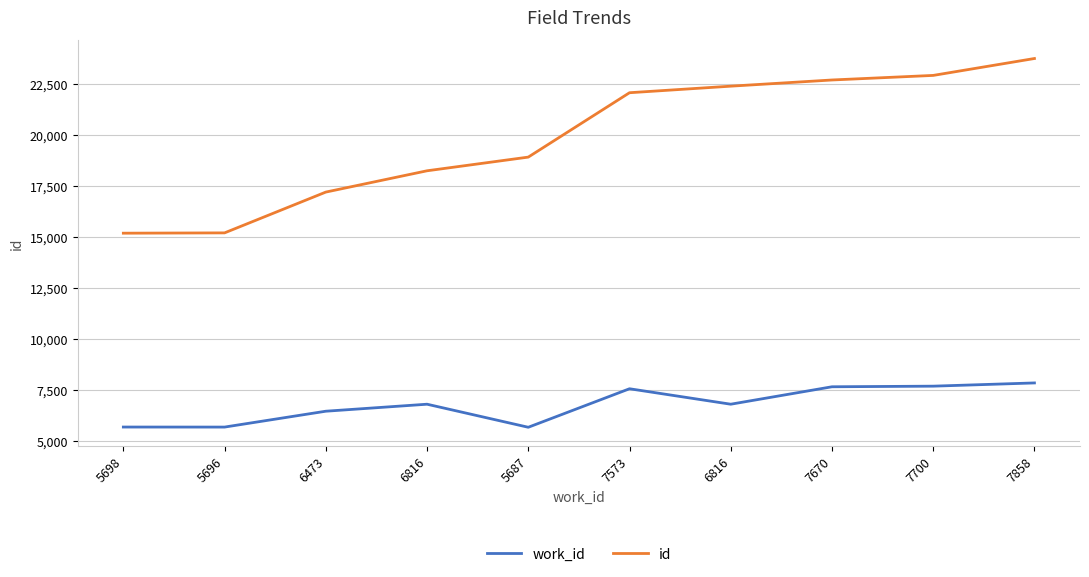

What are all the series names shown in the legend?

work_id, id